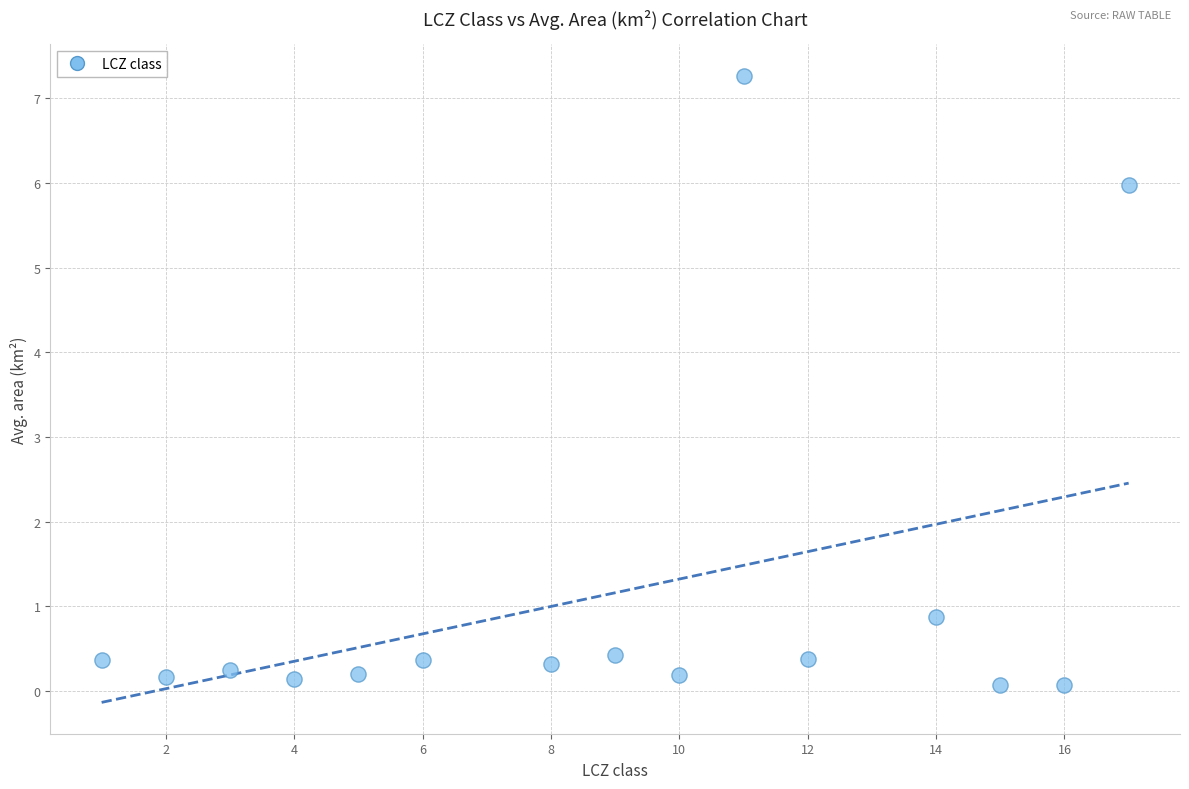

What Y value in the scatter plot is closest to 3?

0.9